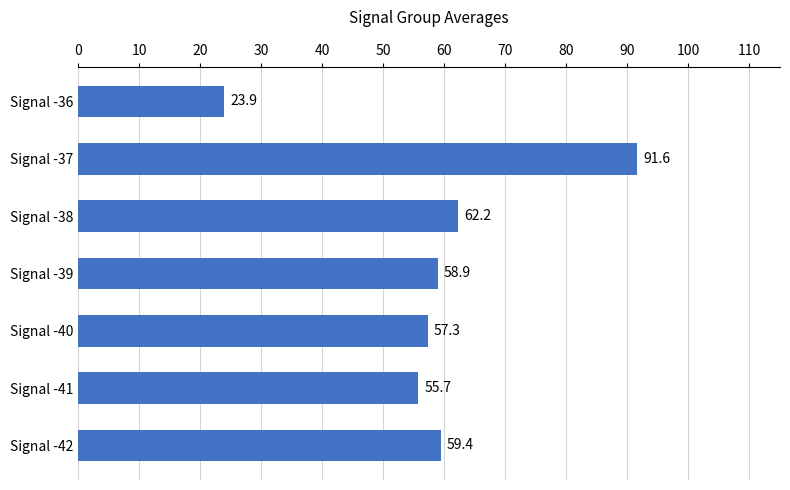

How many bars are there in total?

7